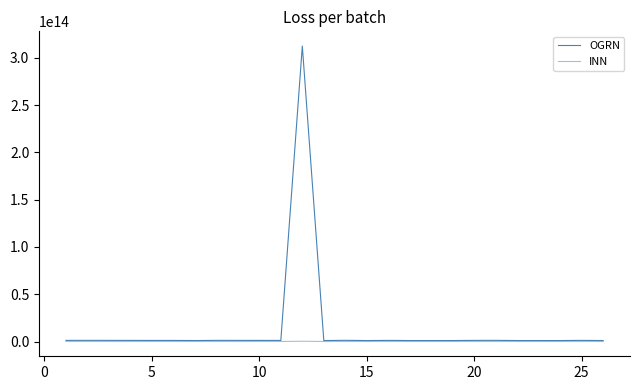

List the series in order of their overall mean, lowest first.

INN, OGRN